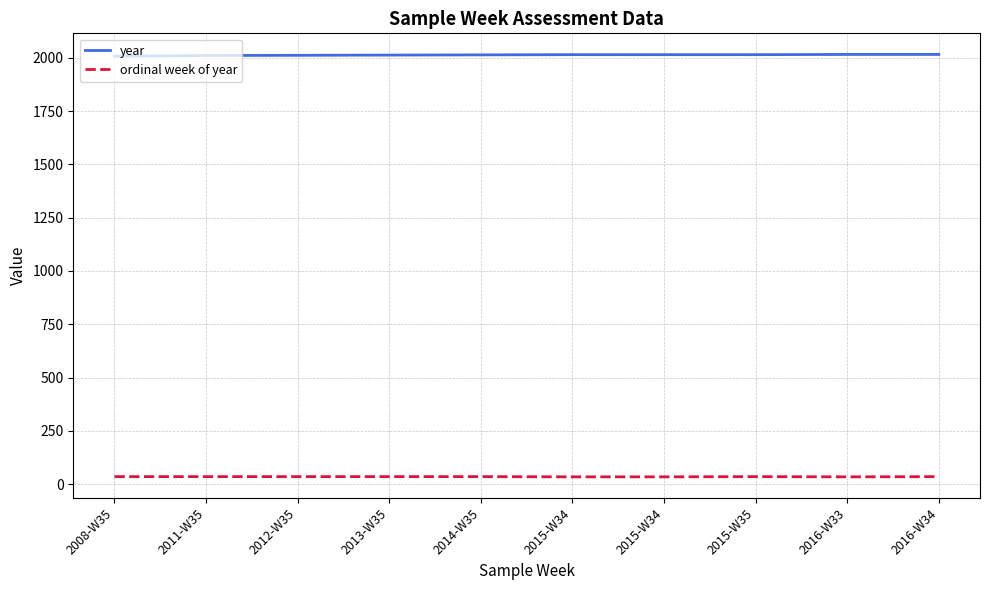

List the series in order of their peak value, lowest first.

ordinal week of year, year